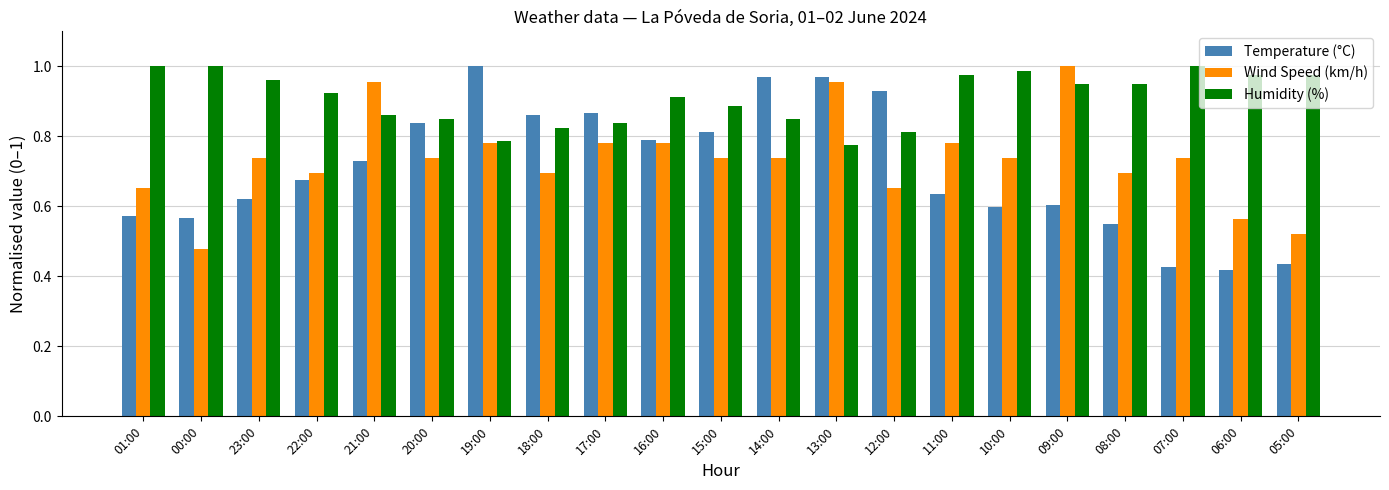

Count the number of categories in the chart.

21